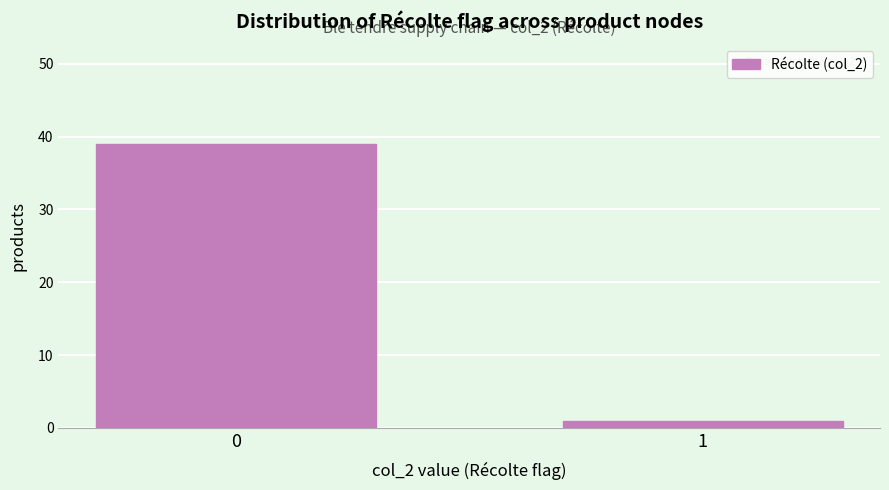

Reading left to right, what are all the values shown in this chart?

39	1